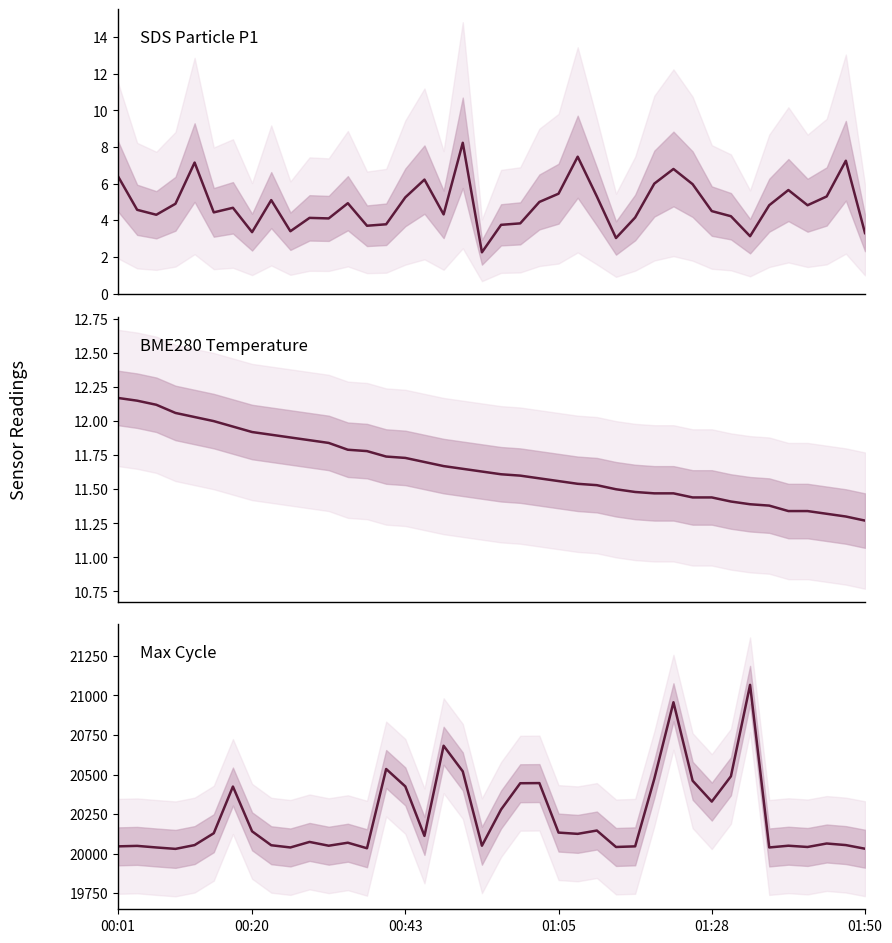

What is the minimum value for SDS_P1?

2.2